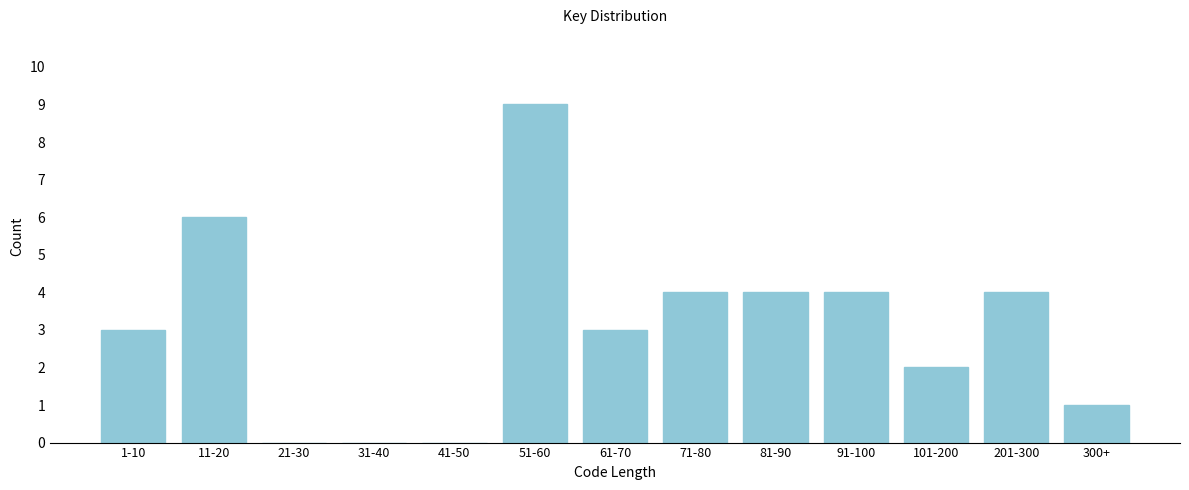

Reading left to right, what are all the values shown in this chart?

1-10=3	11-20=6	21-30=0	31-40=0	41-50=0	51-60=9	61-70=3	71-80=4	81-90=4	91-100=4	101-200=2	201-300=4	300+=1